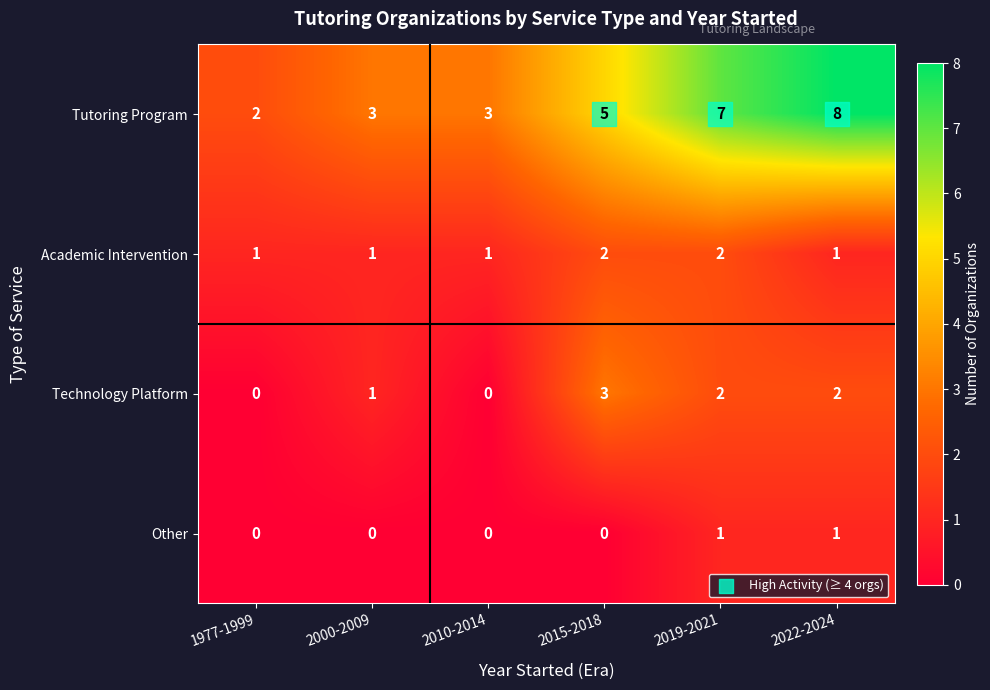

List the series in order of their peak value, highest first.

Tutoring Program, Technology Platform, Academic Intervention, Other